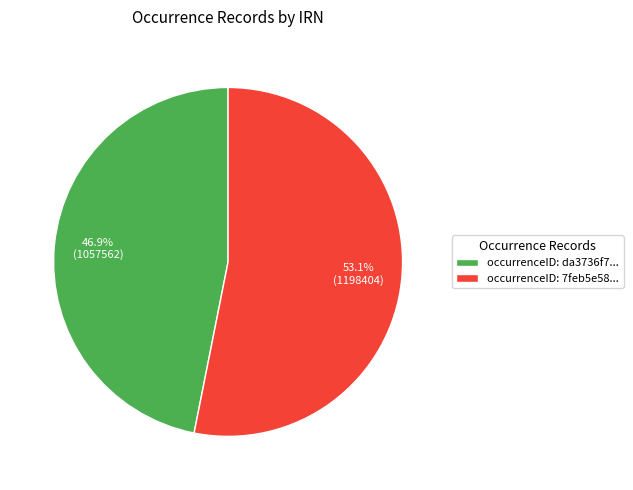

What is the smallest slice in the pie chart?

occurrenceID: da3736f7...